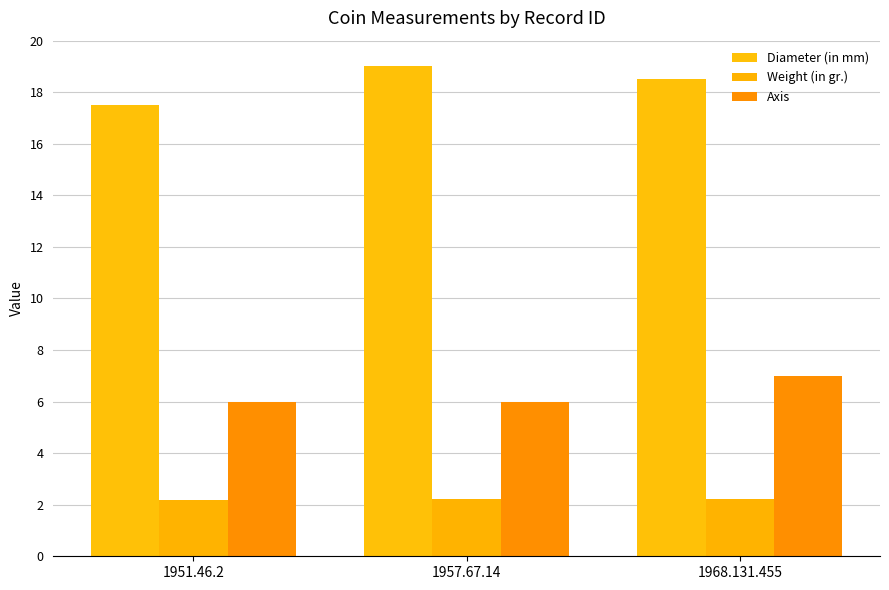

At 1957.67.14, list the series in order from smallest to largest.

Weight (in gr.), Axis, Diameter (in mm)